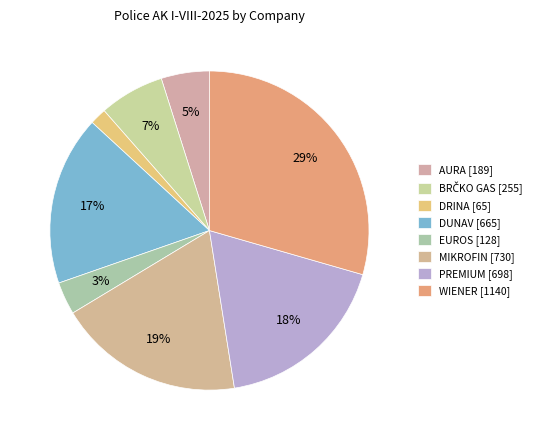

How many segments does this pie chart have?

8